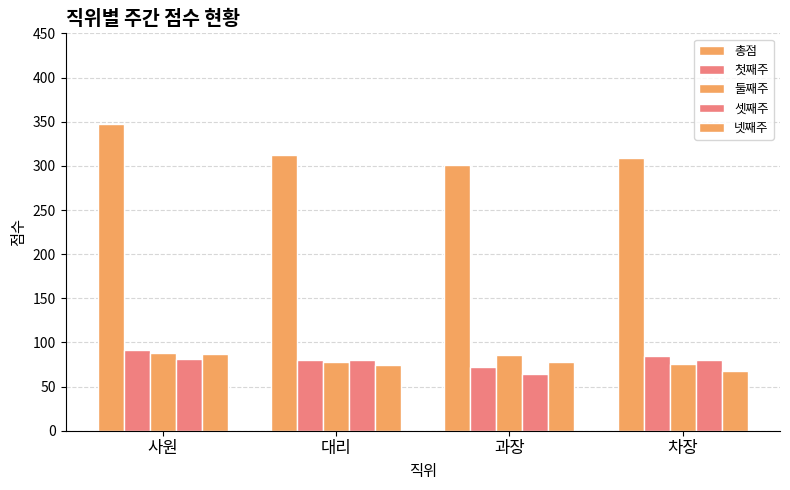

At which label is 둘째주 closest to 81?

대리